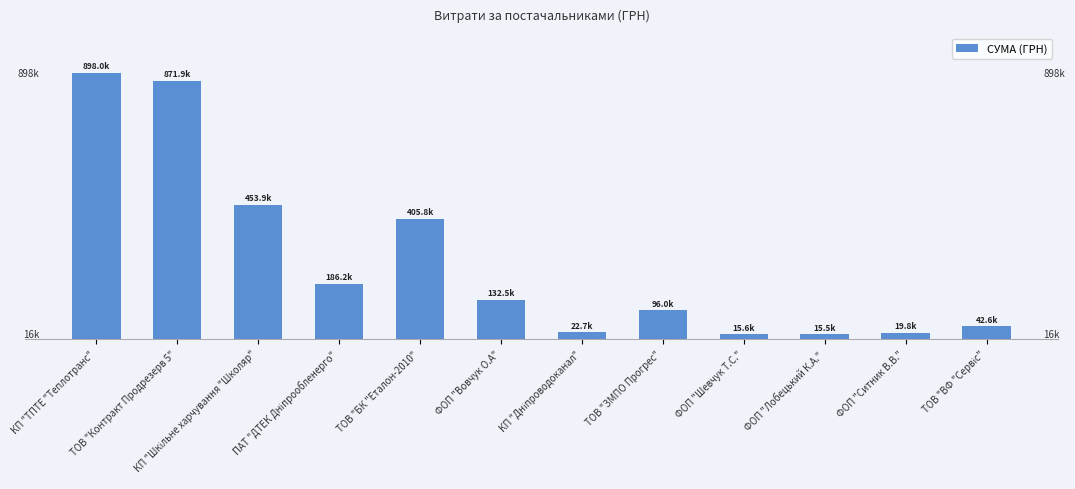

Which category has the highest value across all series?

КП "ТПТЕ "Теплотранс"